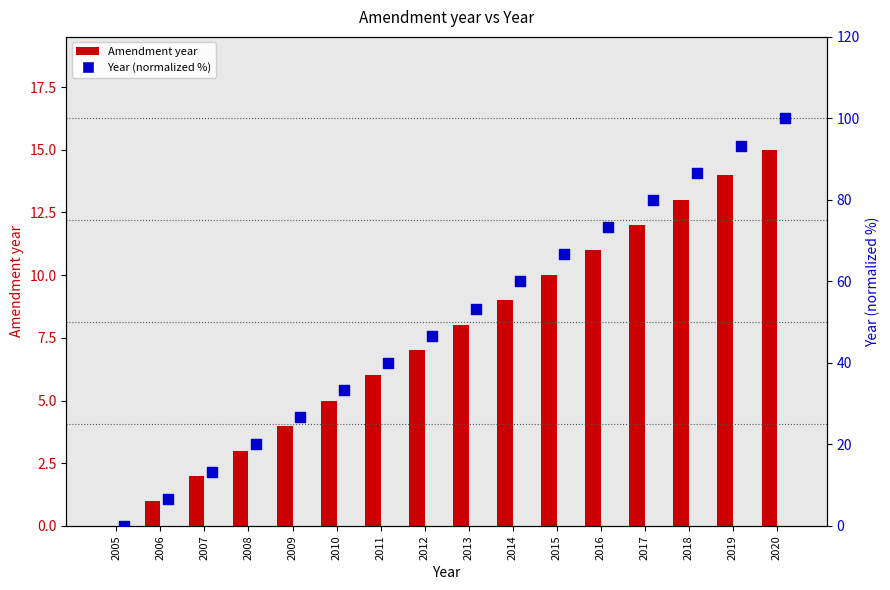

What are all the series names shown in the legend?

Amendment year, Year (normalized), Year (normalized %)